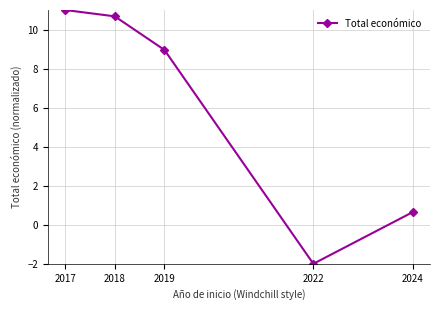

Rank the categories by value from highest to lowest.

2017, 2018, 2019, 2024, 2022